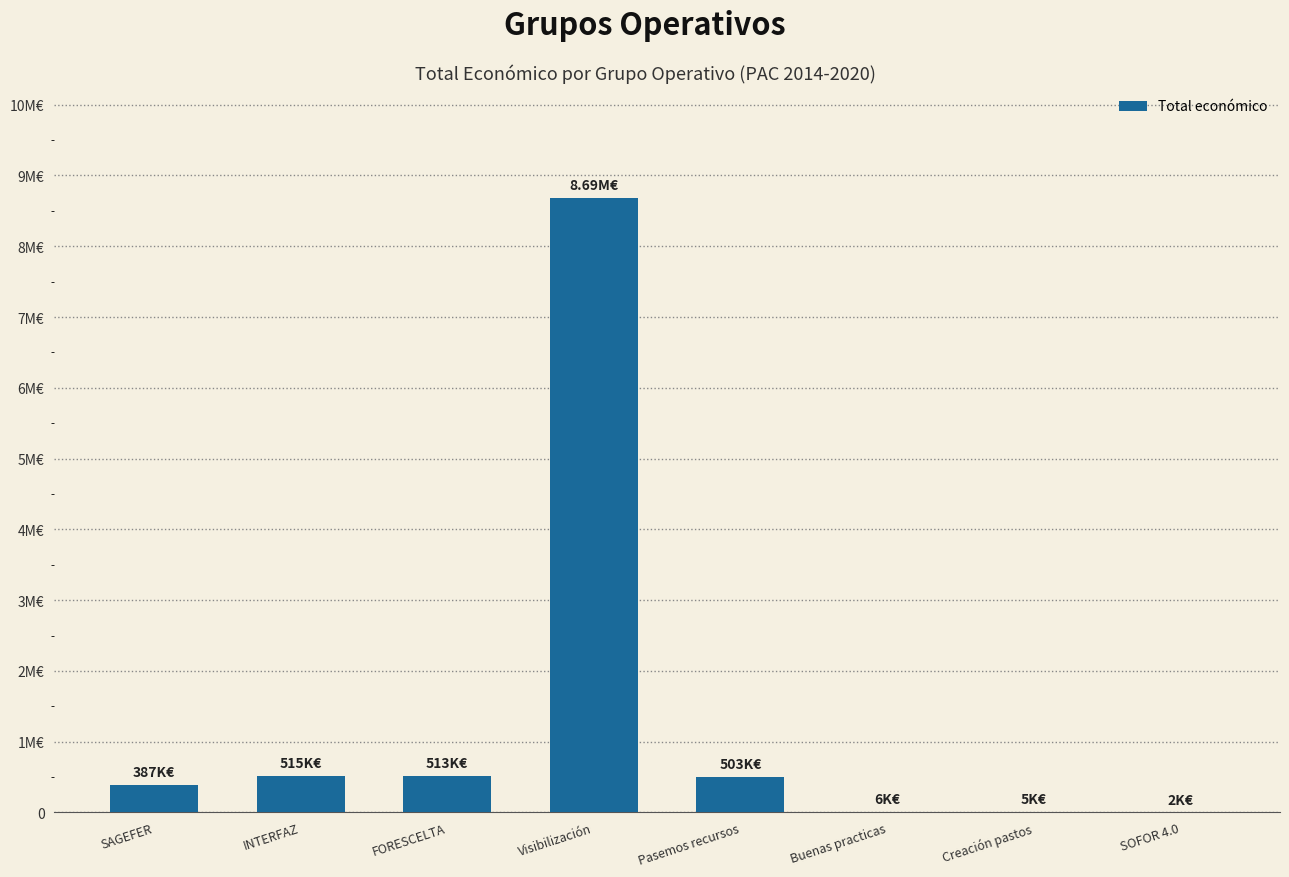

Are the bars horizontal?

No